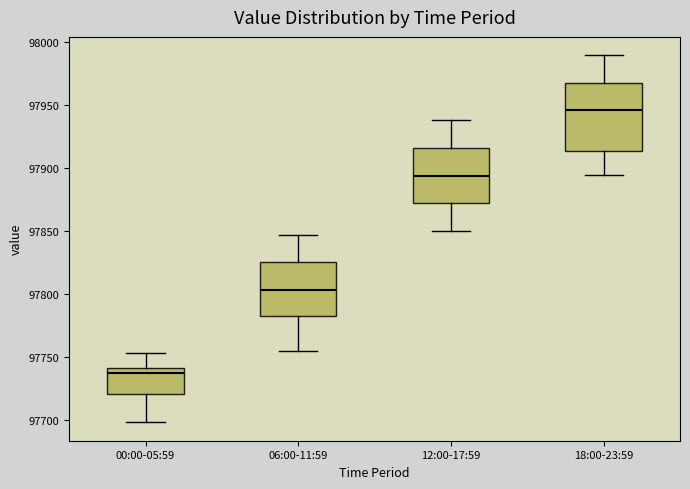

Reading left to right, read every box against the y-axis: the position of its median line, the range the box covers, and the ends of its whiskers. The values are not printed on the chart, so give them approximately, as read against the axis.

00:00-05:59: median 97735, box 97720 to 97740, whiskers 97700 to 97755
06:00-11:59: median 97805, box 97785 to 97825, whiskers 97755 to 97845
12:00-17:59: median 97895, box 97870 to 97915, whiskers 97850 to 97940
18:00-23:59: median 97945, box 97915 to 97970, whiskers 97895 to 97990